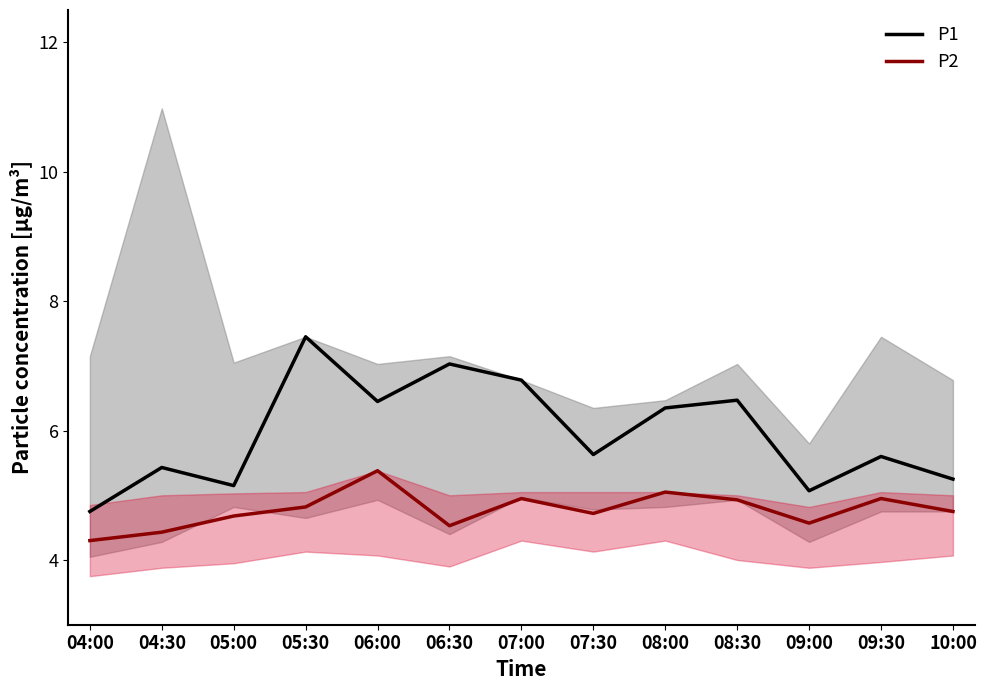

What is the label of the 8th point from the left?

07:30